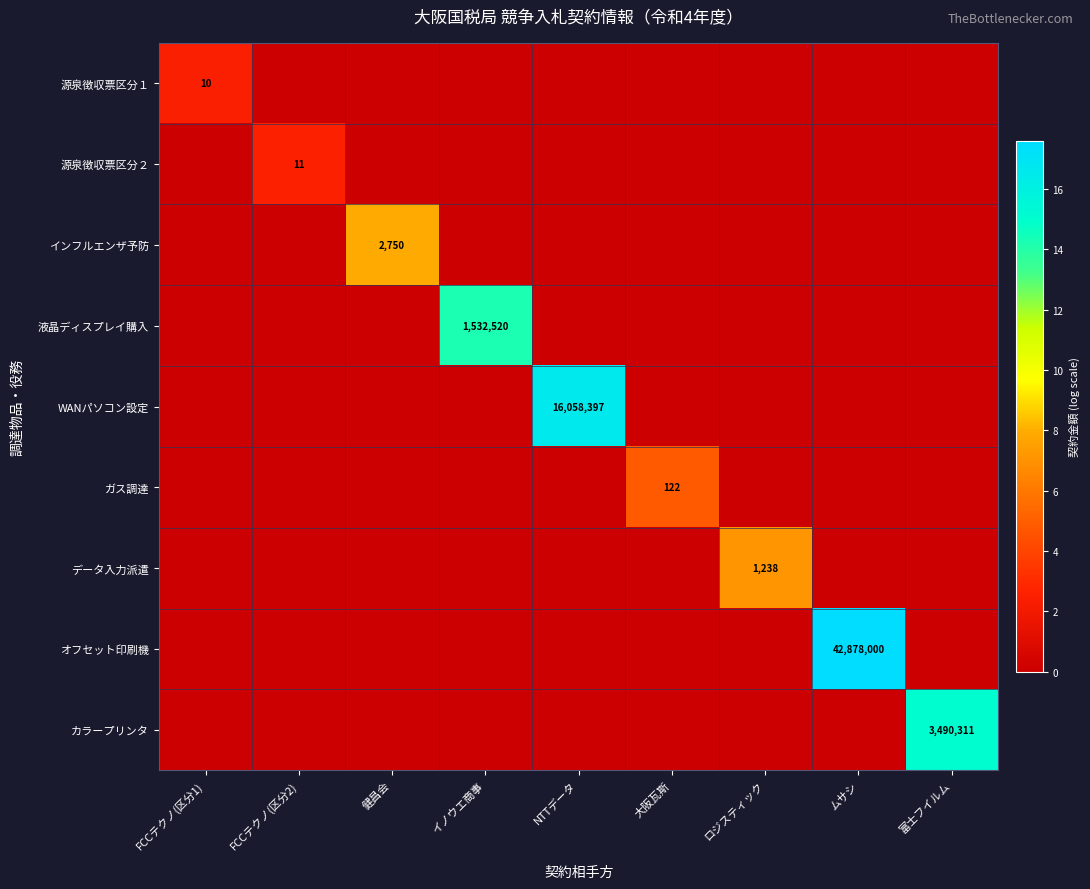

The value of ガス調達 at 大阪瓦斯 is 122. True or false?

True